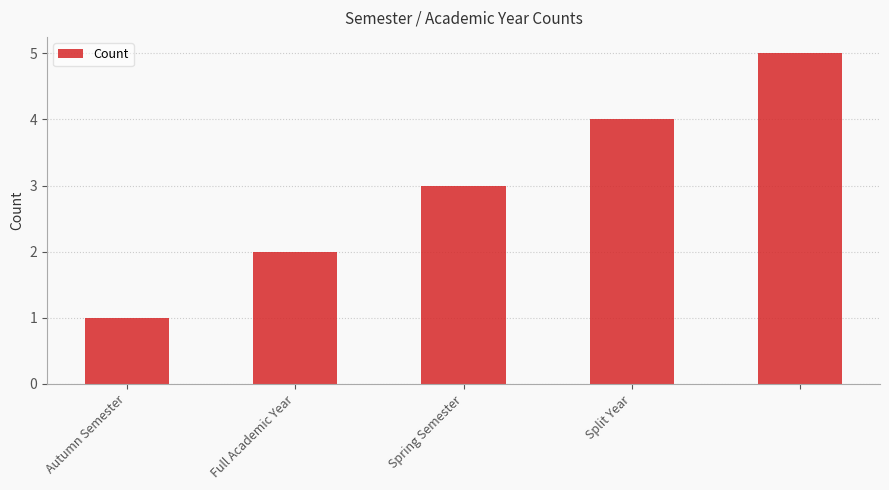

What is the difference between the second highest and second lowest values?

2